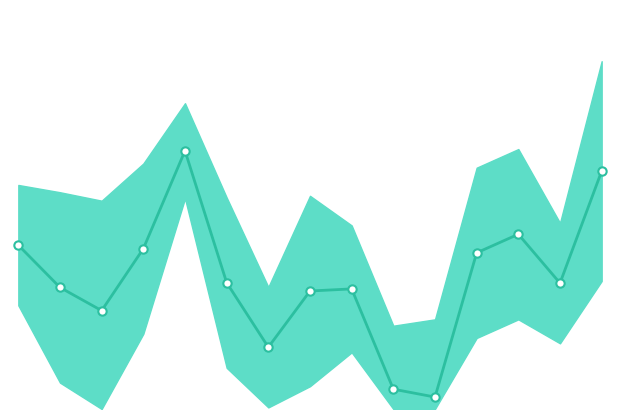

What is the value of the 4th point from the left?

291.2